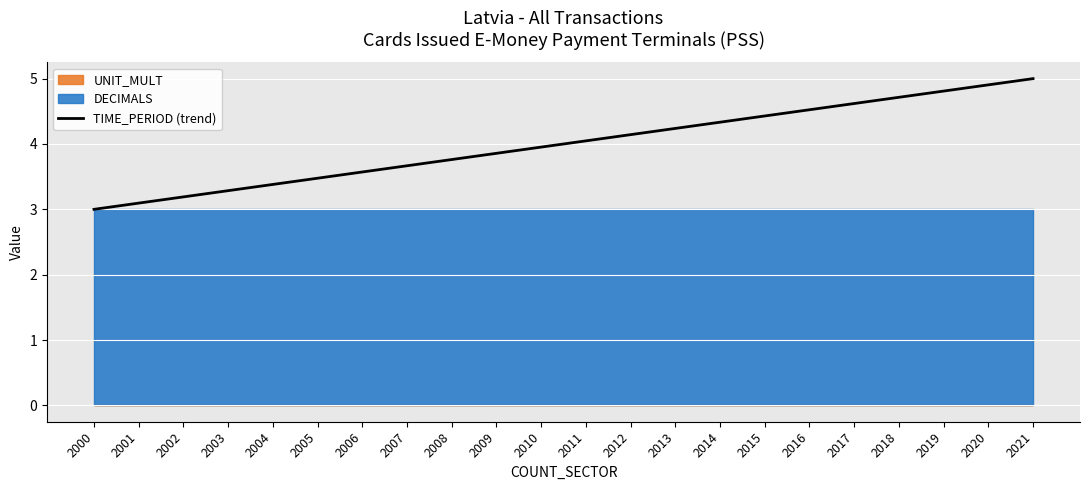

Approximately how many times larger is the value at 2021 compared to 2014?

1.2